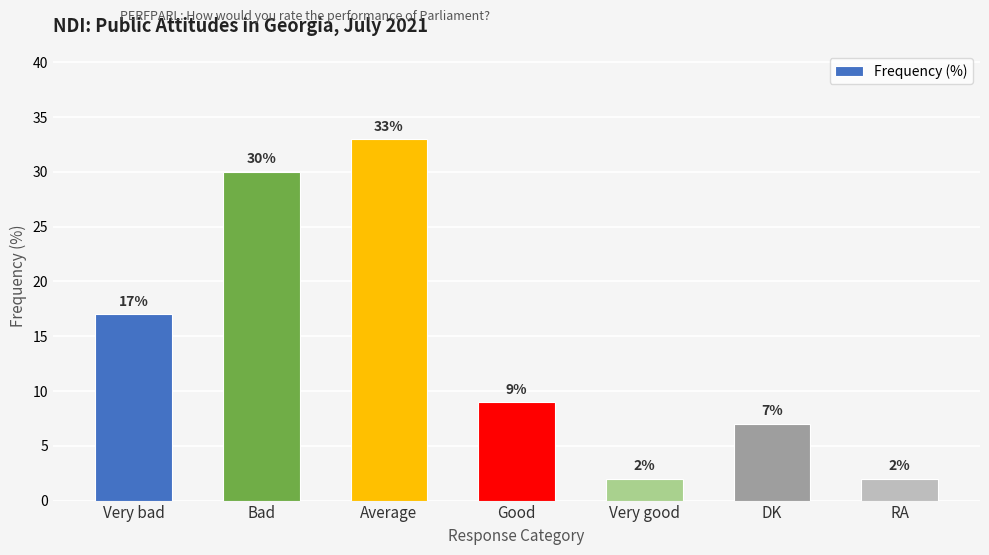

What position from the right is Bad?

6